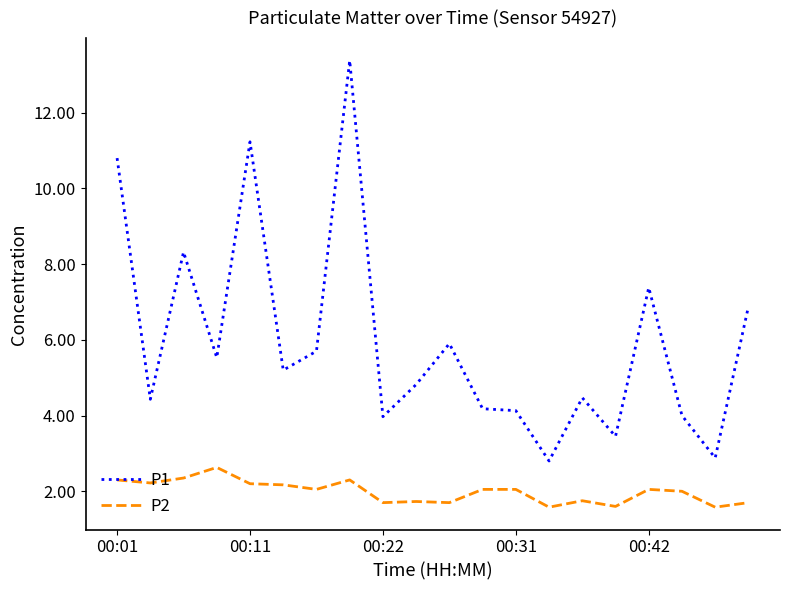

Which series has the largest total across all categories?

P1